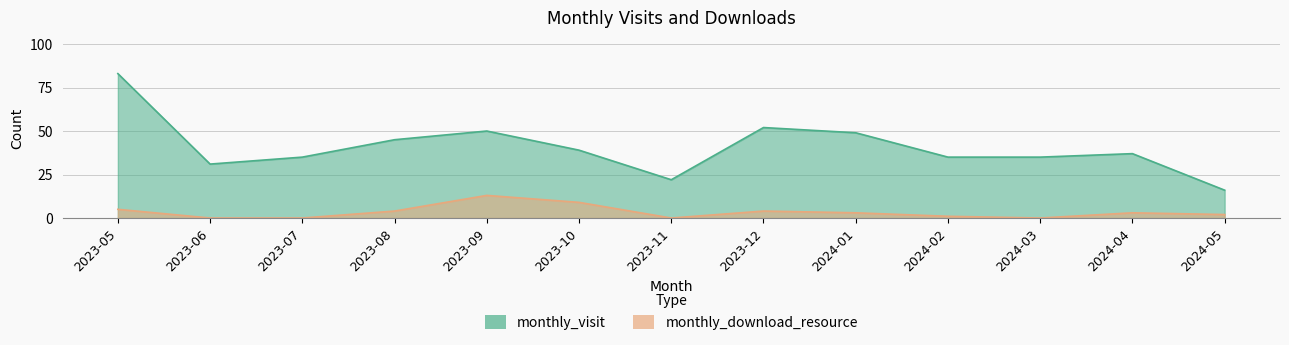

What position from the left is 2024-04?

12